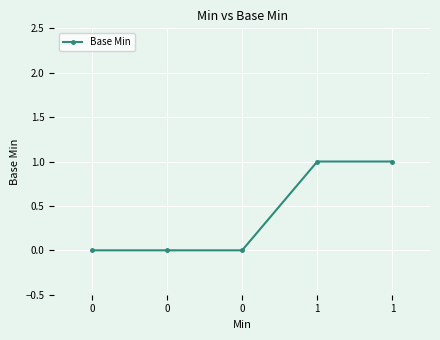

List the labels in order of value, smallest first.

0, 0, 0, 1, 1